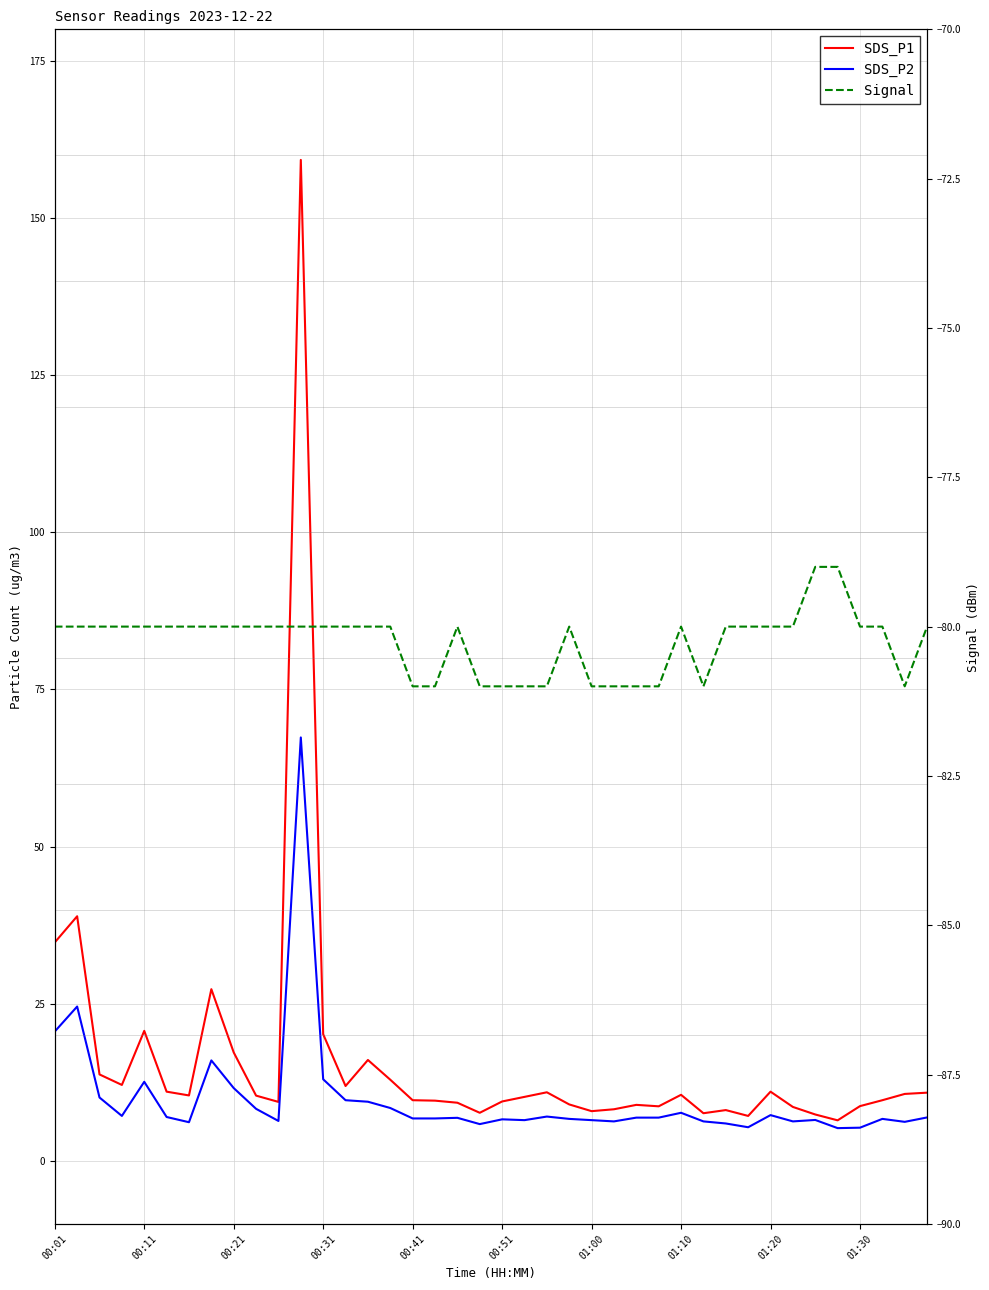

What is the difference between the maximum and second lowest values in the SDS_P2 series?

62.1